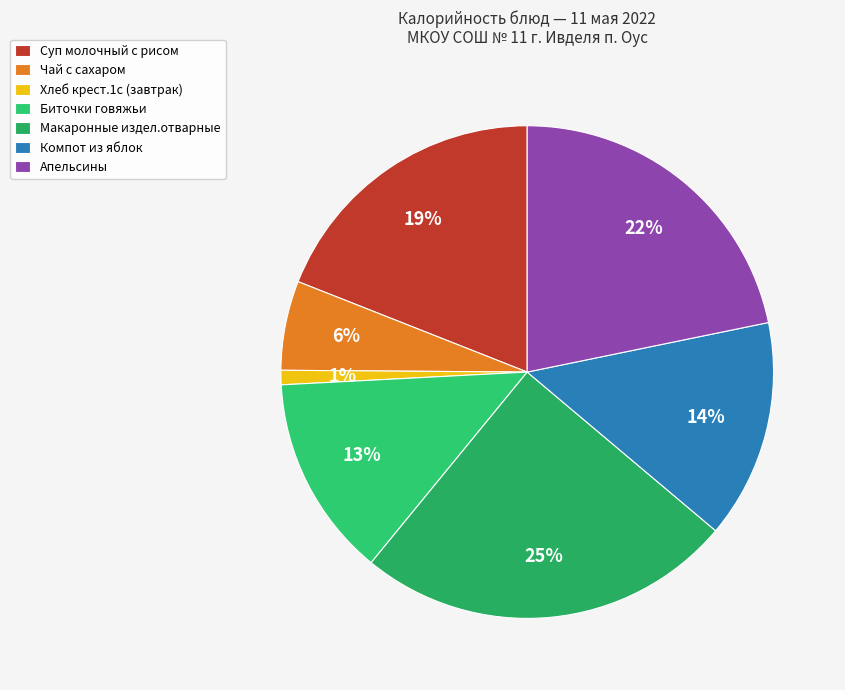

Count the number of slices in the pie.

7